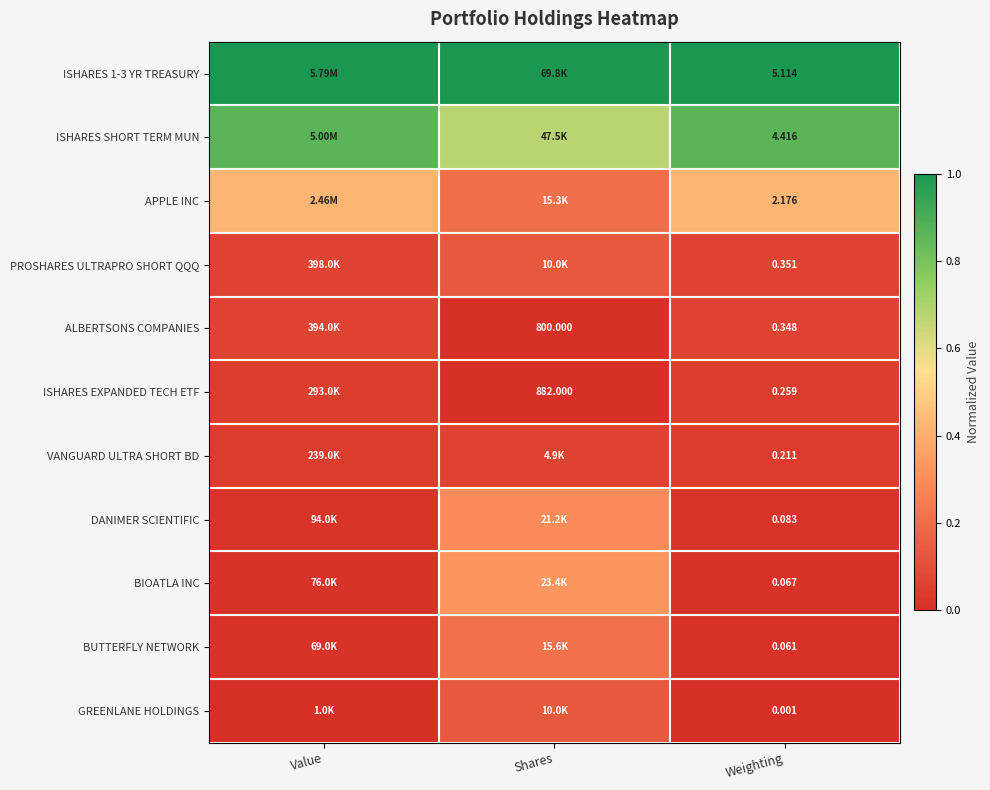

Between Value and Weighting, which is larger?

Value